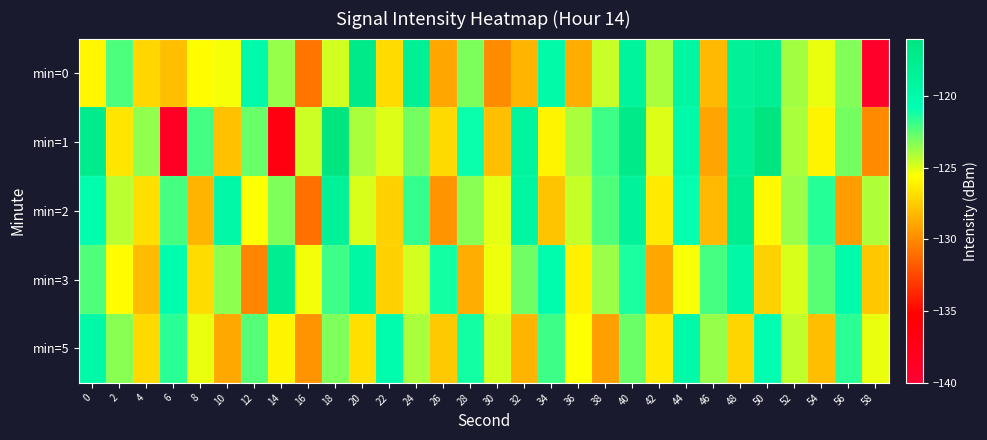

What is the difference between the highest and lowest values at 32?

9.4